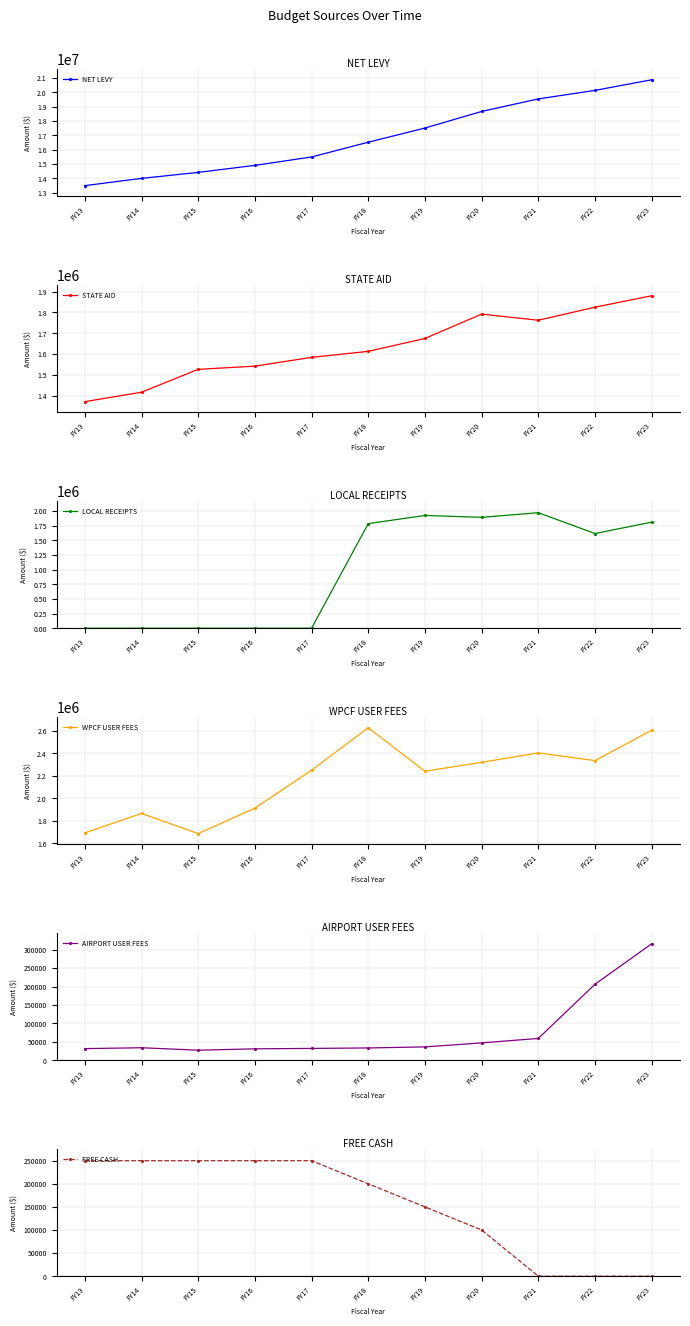

Which series has the largest range (max minus min)?

NET LEVY